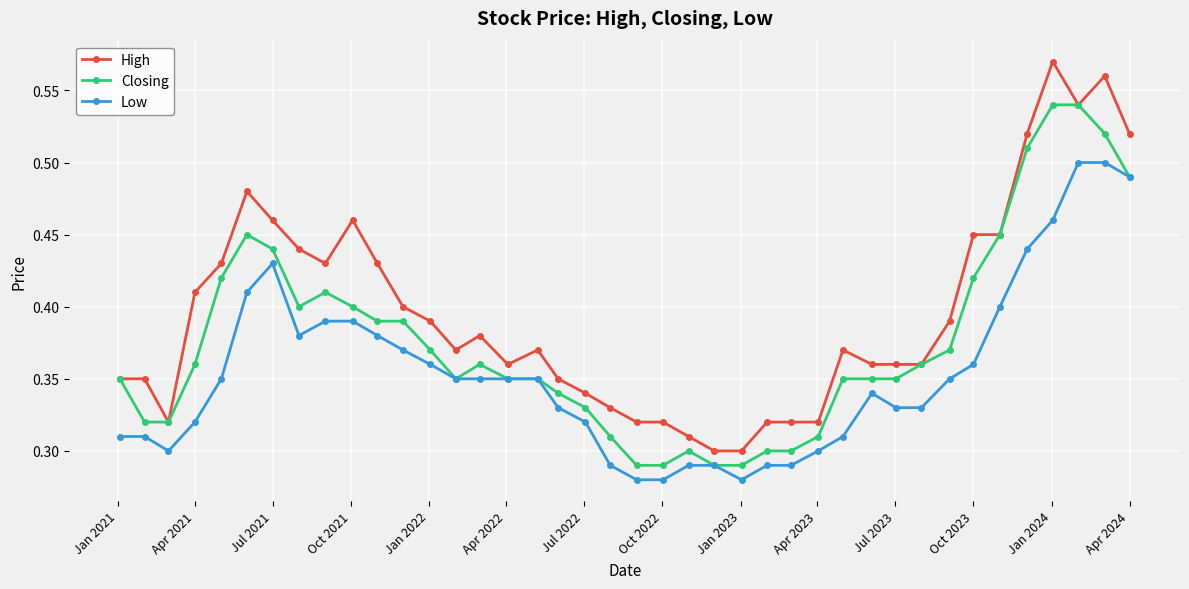

At how many categories does at least one series exceed 0?

40